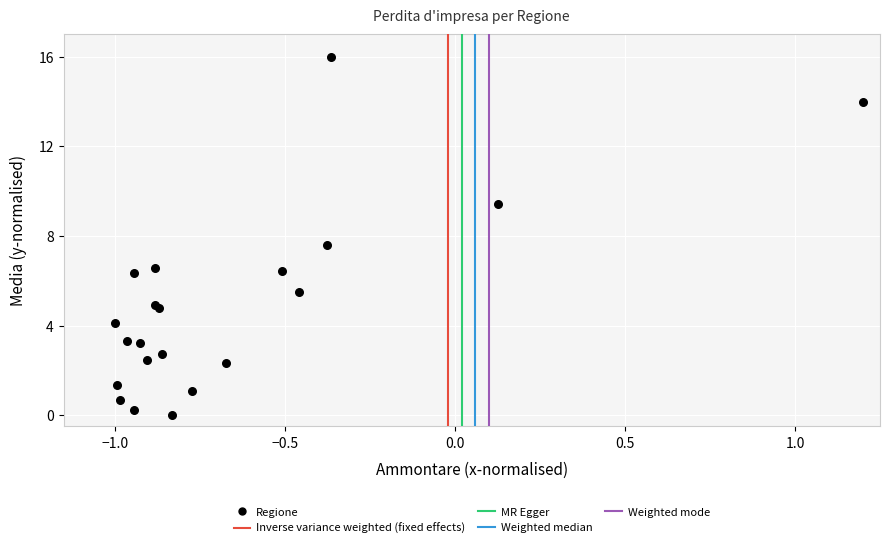

What Y value in the scatter plot is closest to 8?

7.6